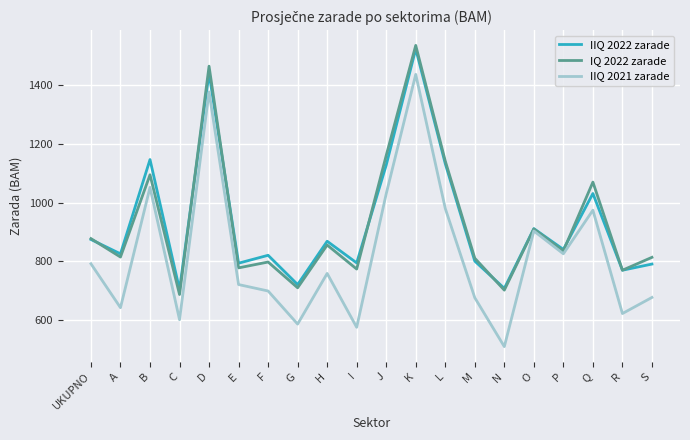

At which category does IIQ 2022 zarade reach its first local peak?

B